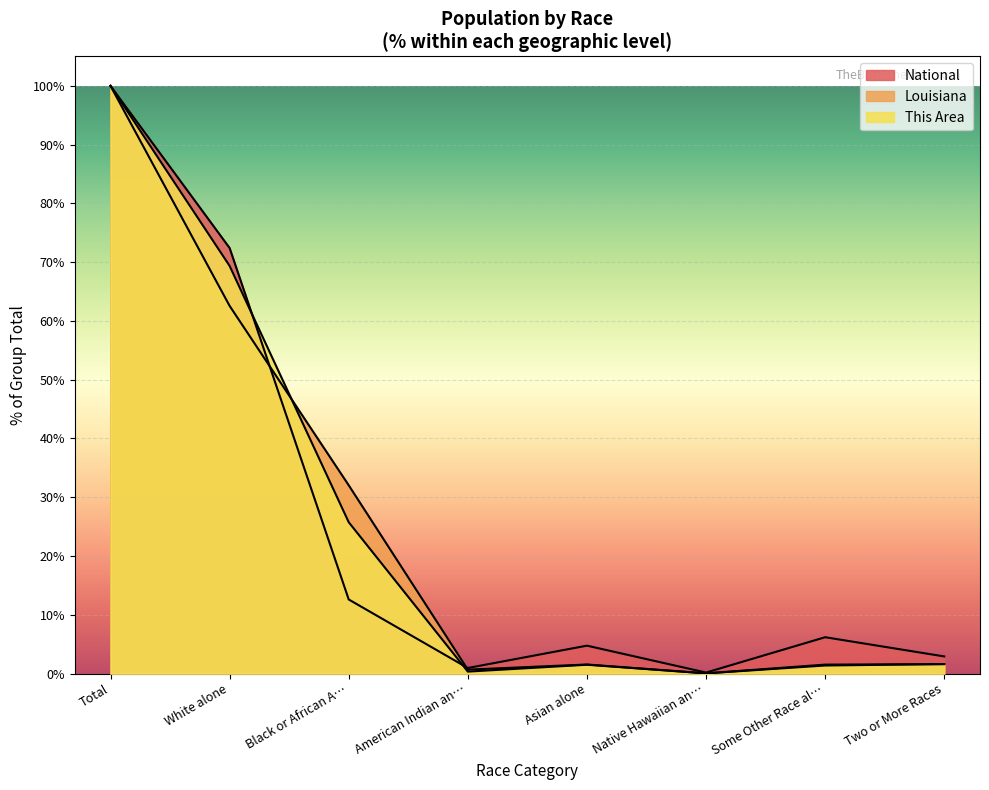

Which series has the largest total across all categories?

This Area